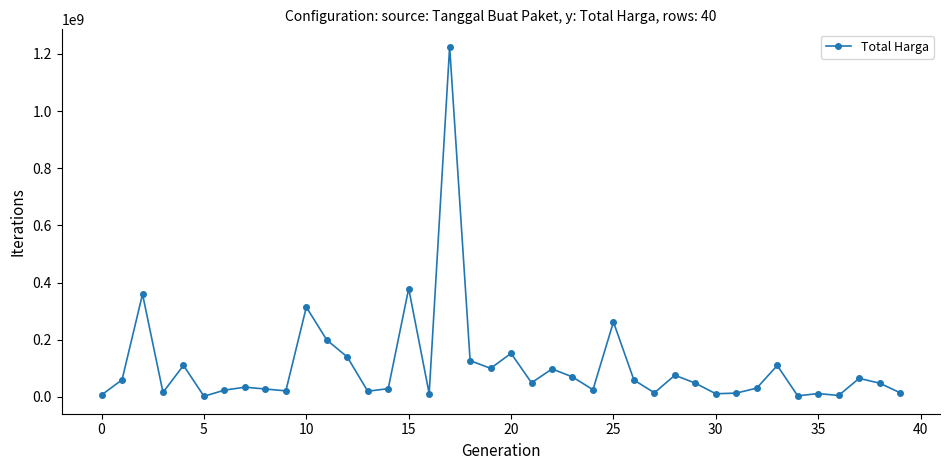

What is the greatest value displayed?

1224682000